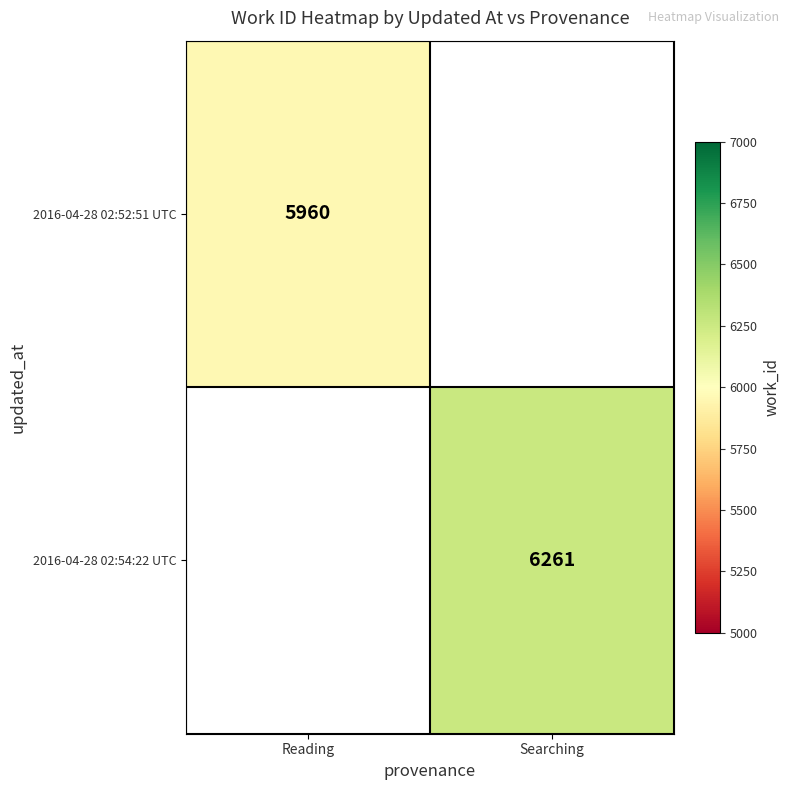

List the labels in order of 2016-04-28 02:54:22 UTC value, smallest first.

Reading, Searching